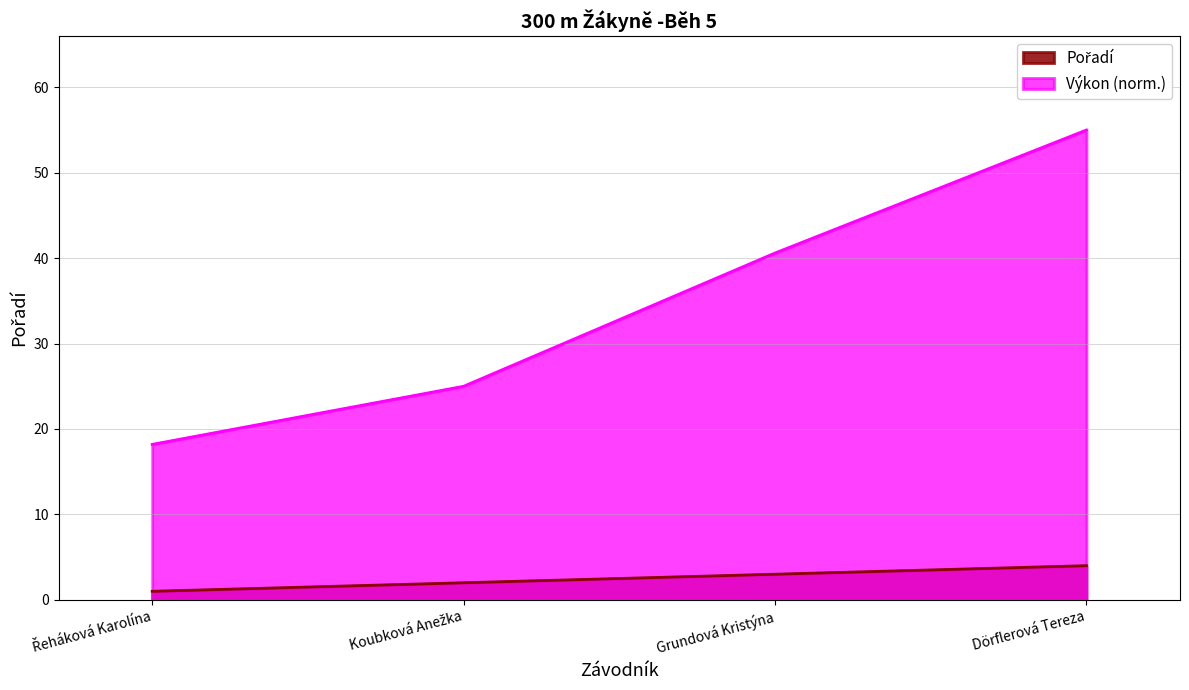

Which series has the largest total across all categories?

Výkon (norm.)